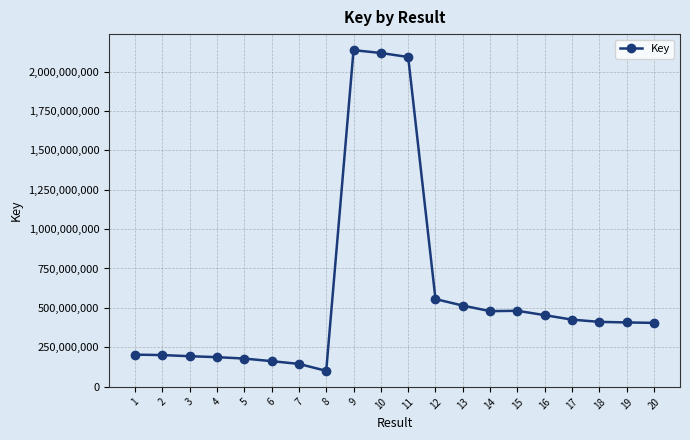

What is the difference between the maximum and second lowest values?

1991217283